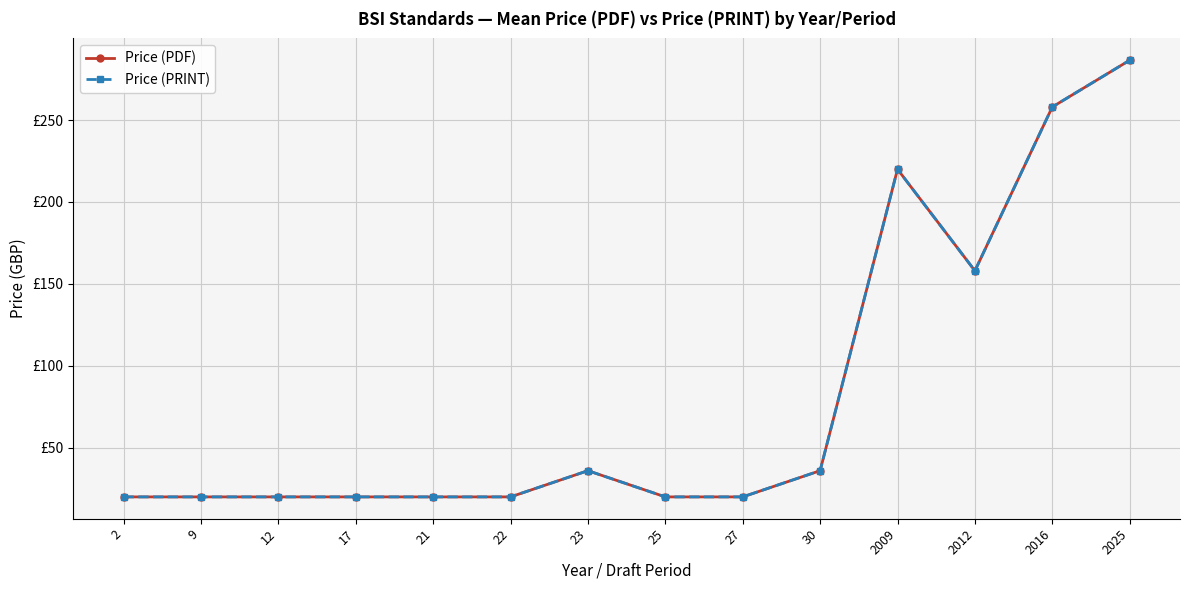

Does the chart have visible grid lines?

Yes